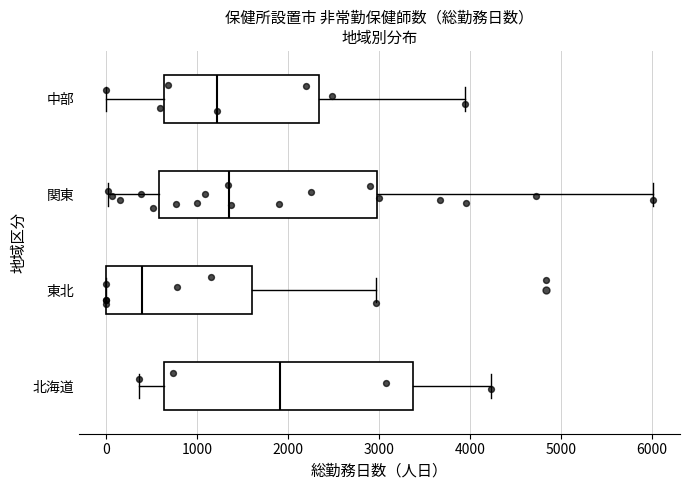

Which box is the widest, from its left edge to its right edge?

北海道